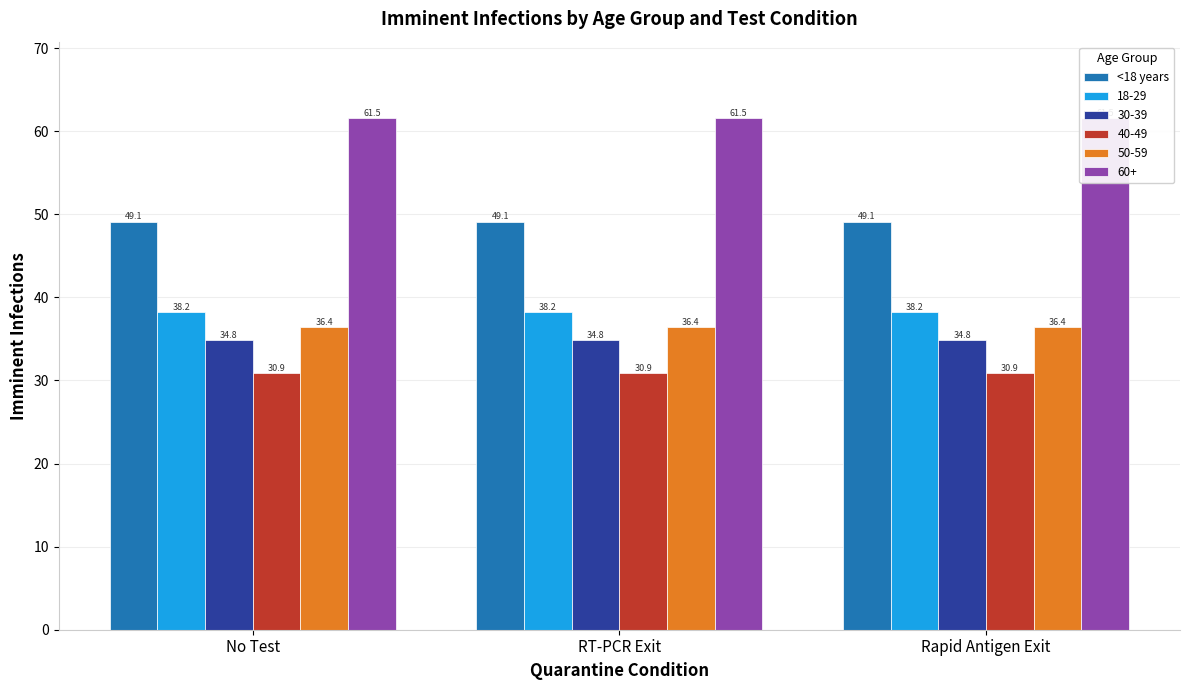

Read the <18 years value at Rapid Antigen Exit.

49.1